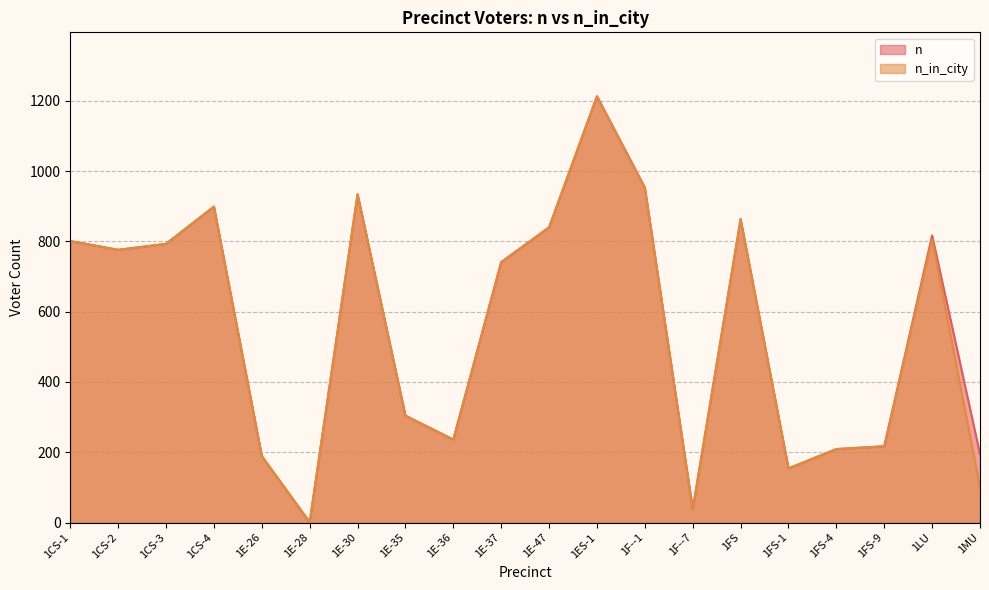

Rank the series at 1CS-4 from lowest to highest value.

n, n_in_city